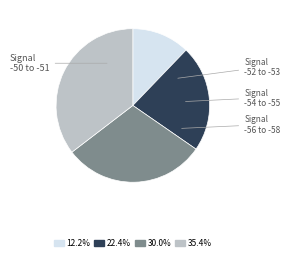

Is there a majority slice in this chart?

No